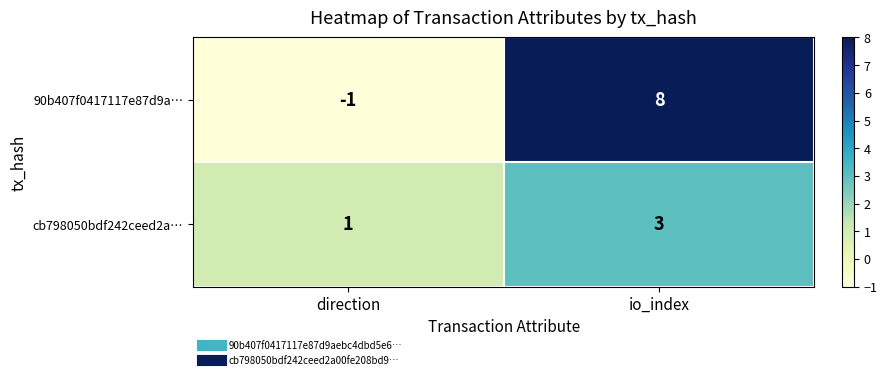

List the series in order of their overall mean, lowest first.

cb798050bdf242ceed2a…, 90b407f0417117e87d9a…